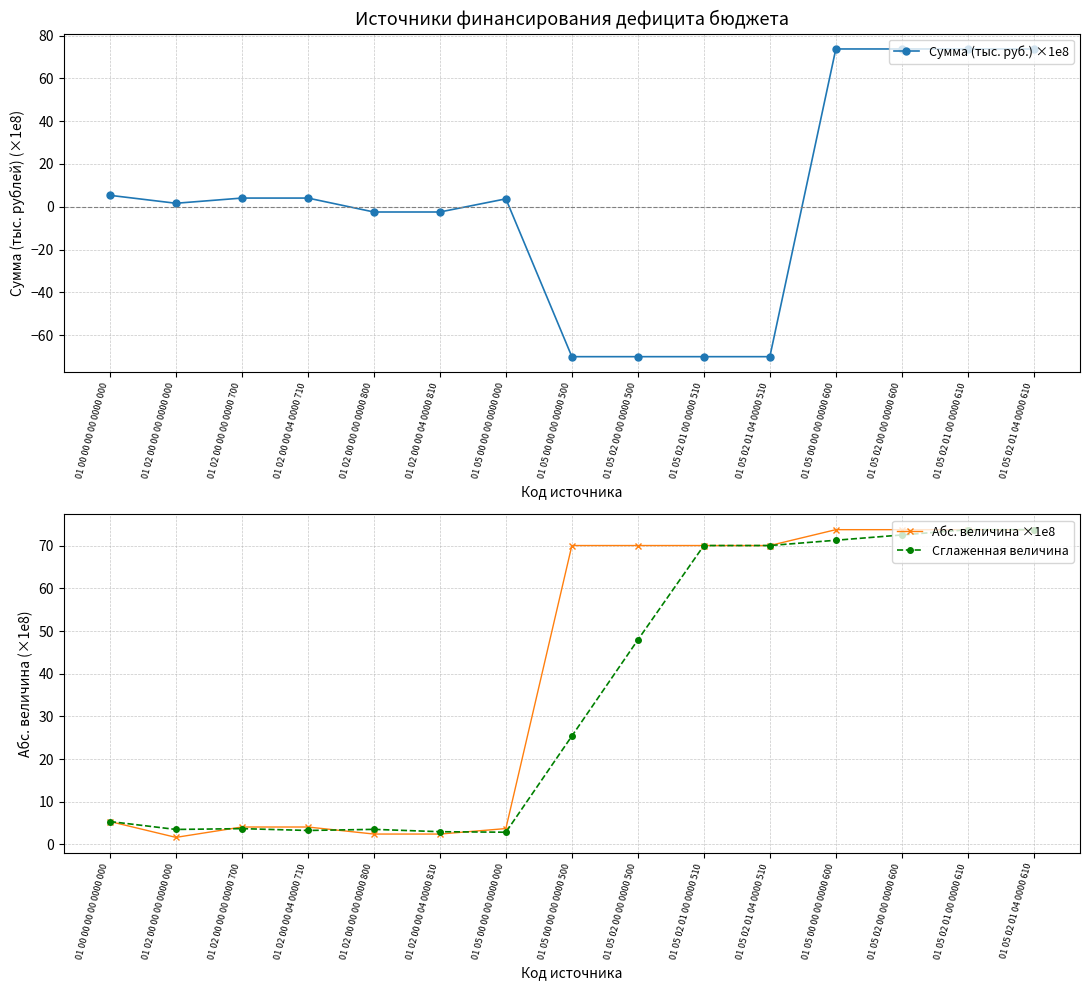

True or false: Абс. величина ×1e8 has more than 0 interior local peaks.

False